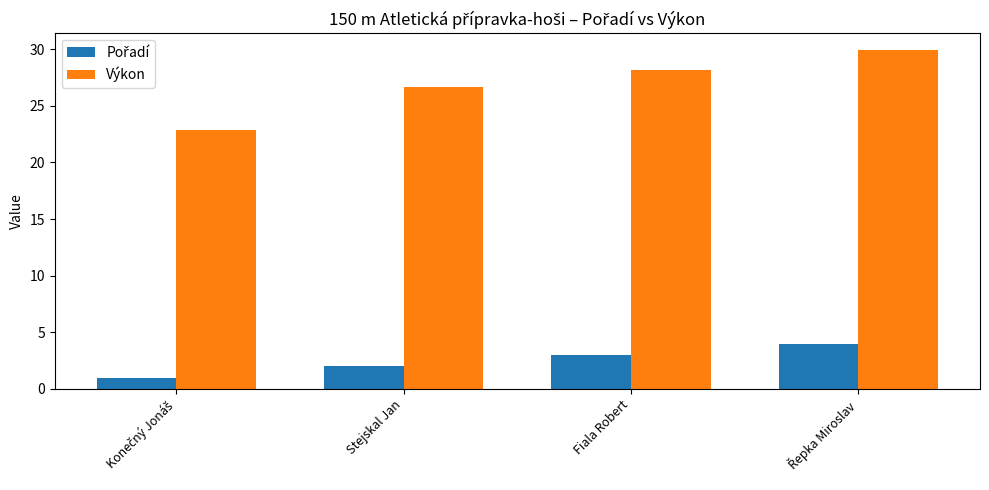

What is the smallest value displayed?

1.0